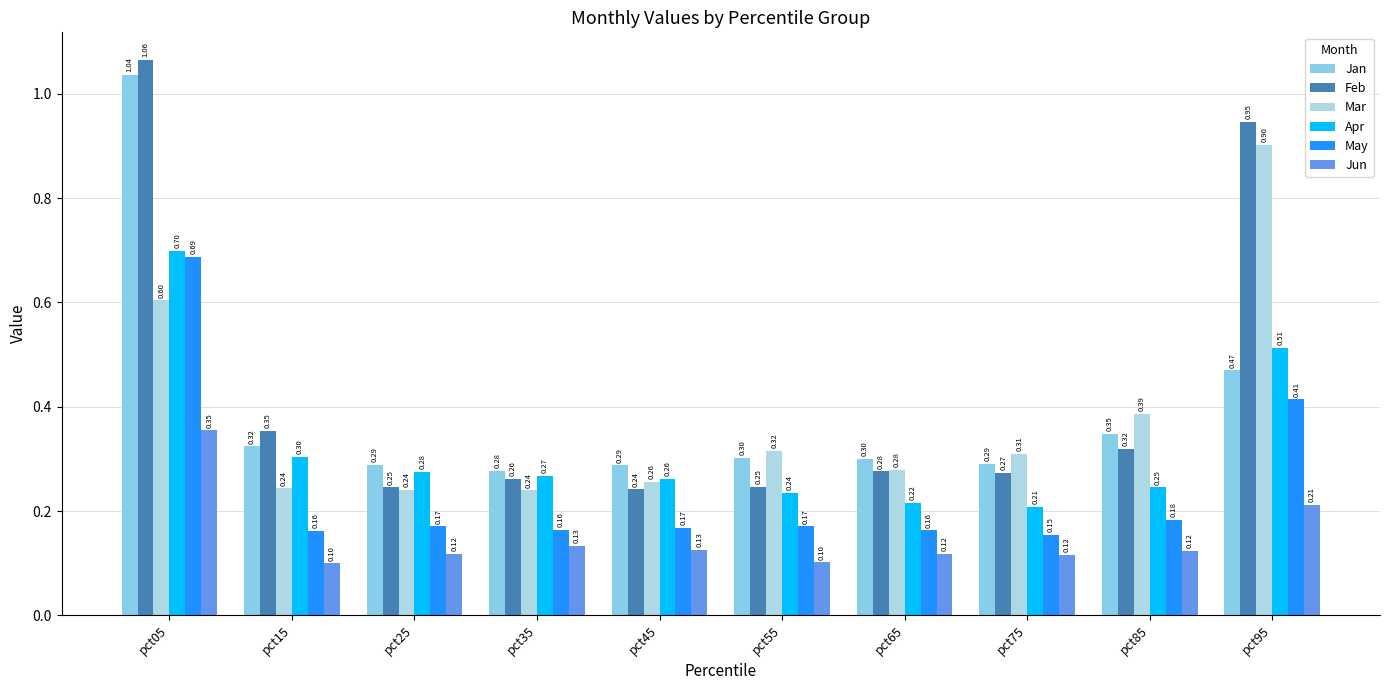

How many bars are there in total?

60